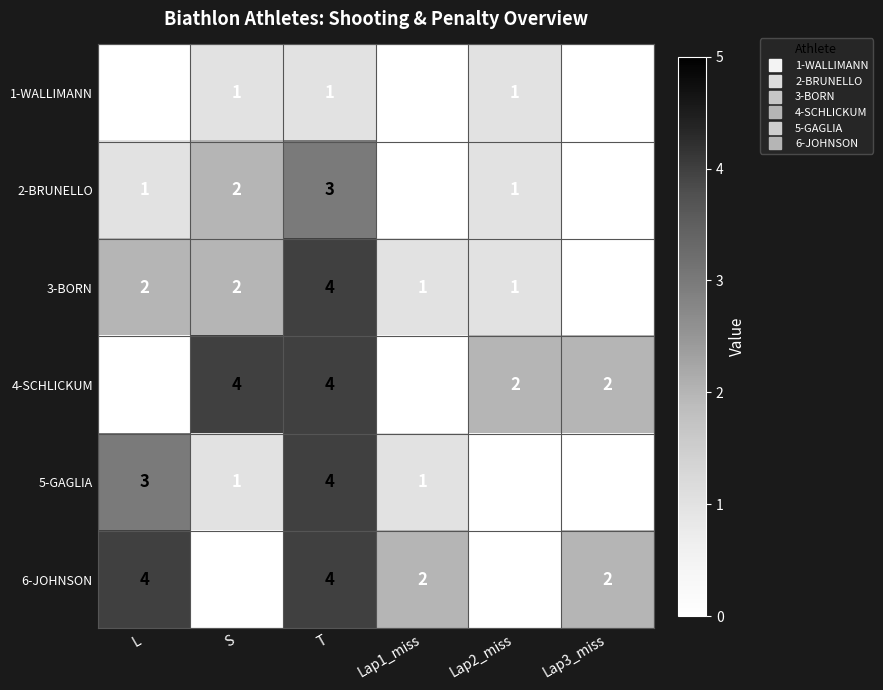

Is it true that 4-SCHLICKUM equals 0 at Lap1_miss?

True